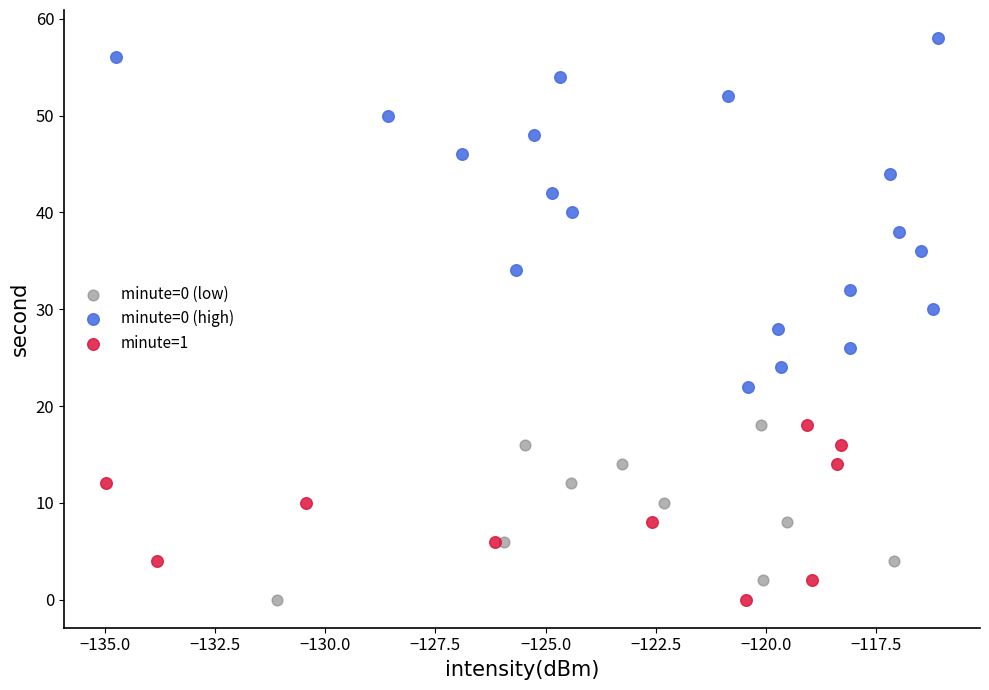

Which series contains the highest Y value?

minute=0 (high)